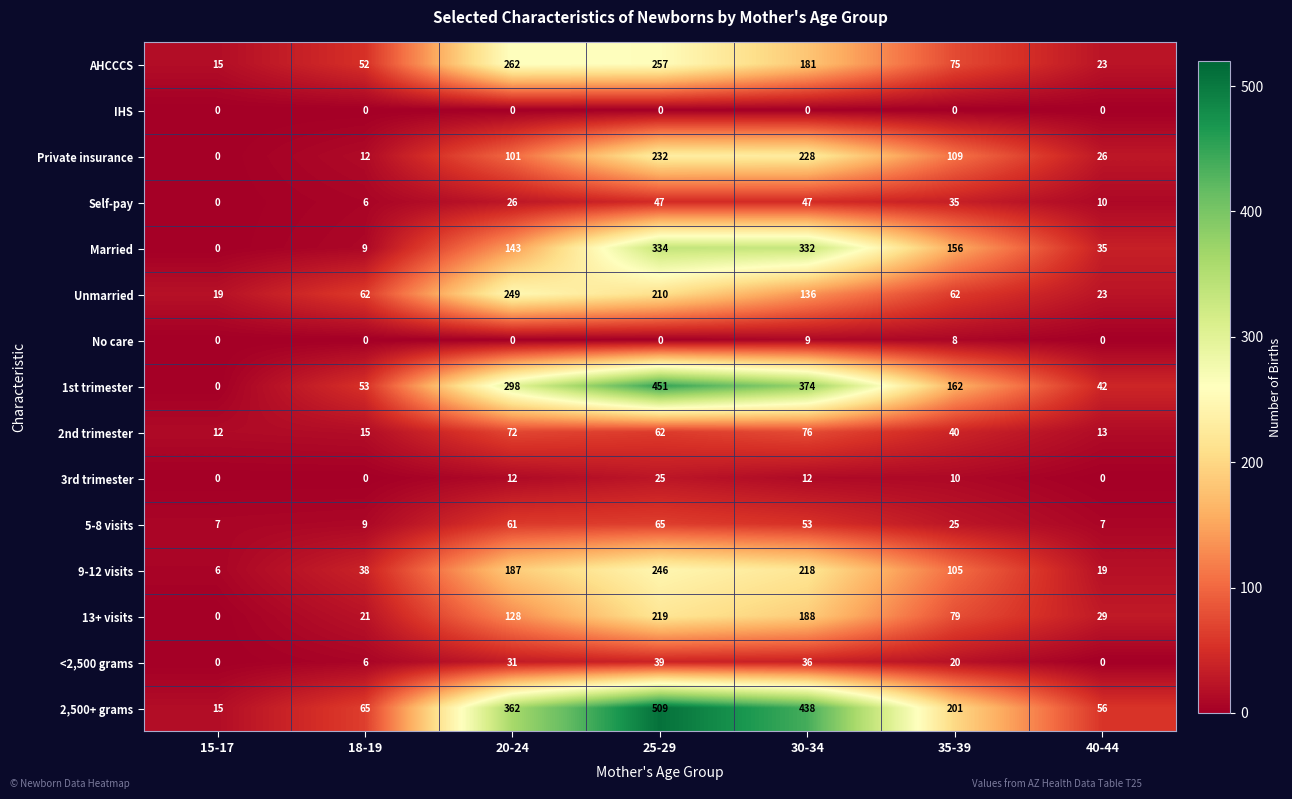

Where is <2,500 grams nearest to the value 19?

35-39